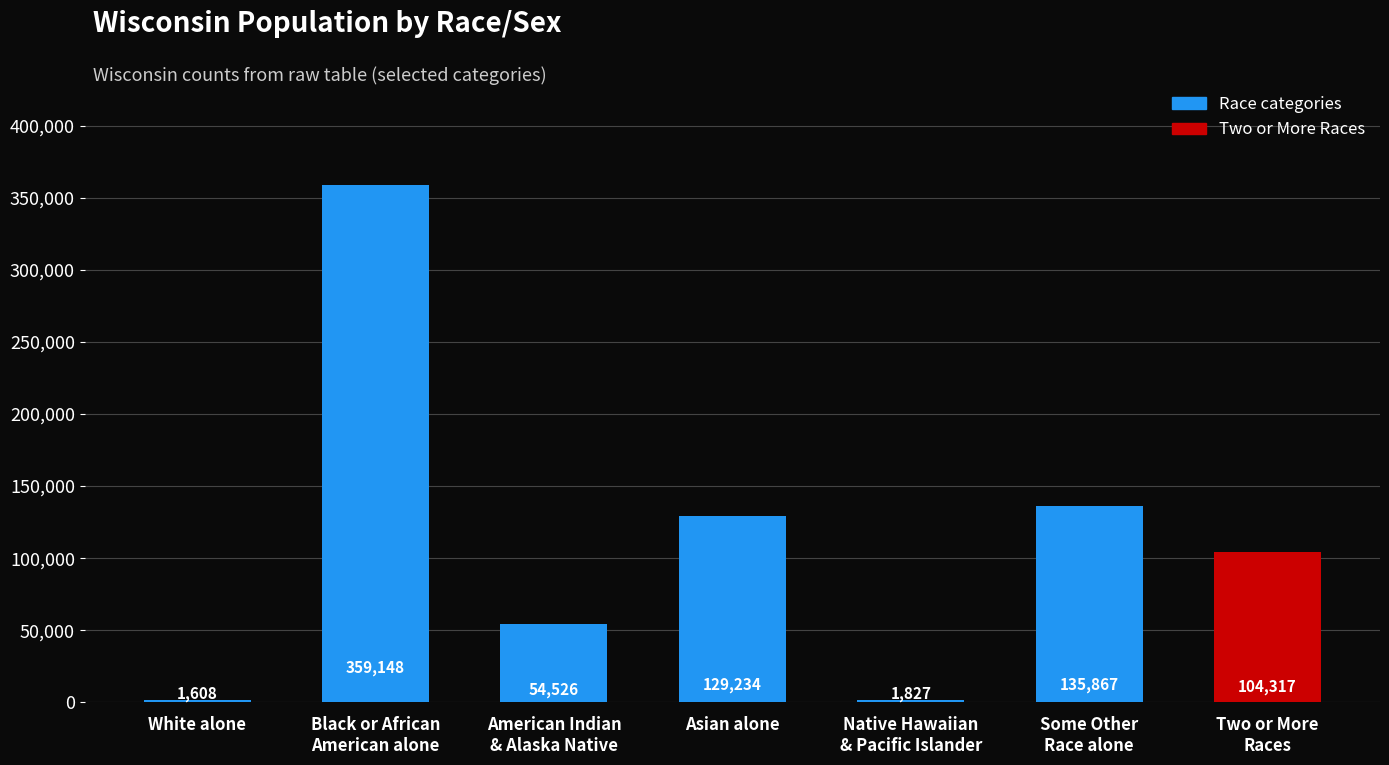

What is the value of the 3rd bar from the left?

54526